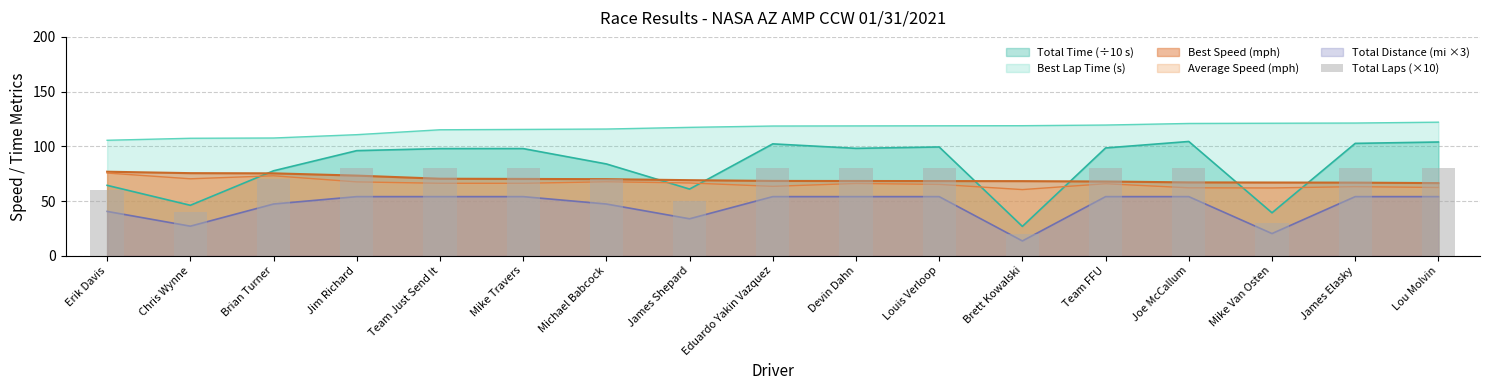

How many bars are there in total?

17